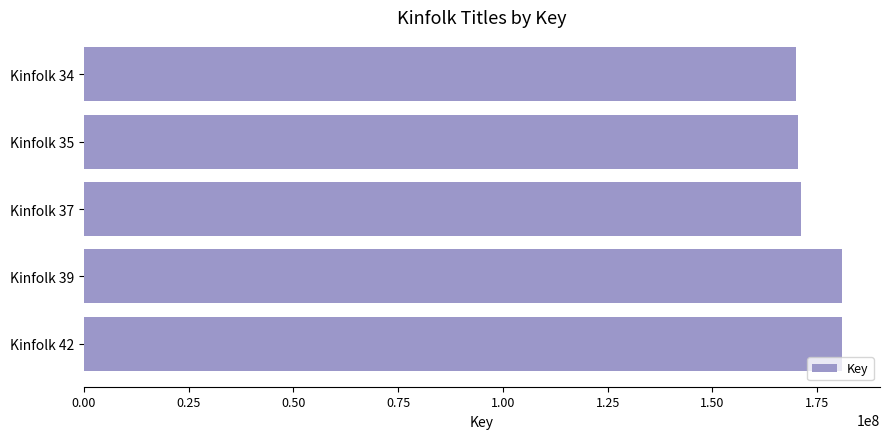

Does the chart contain stacked bars?

No